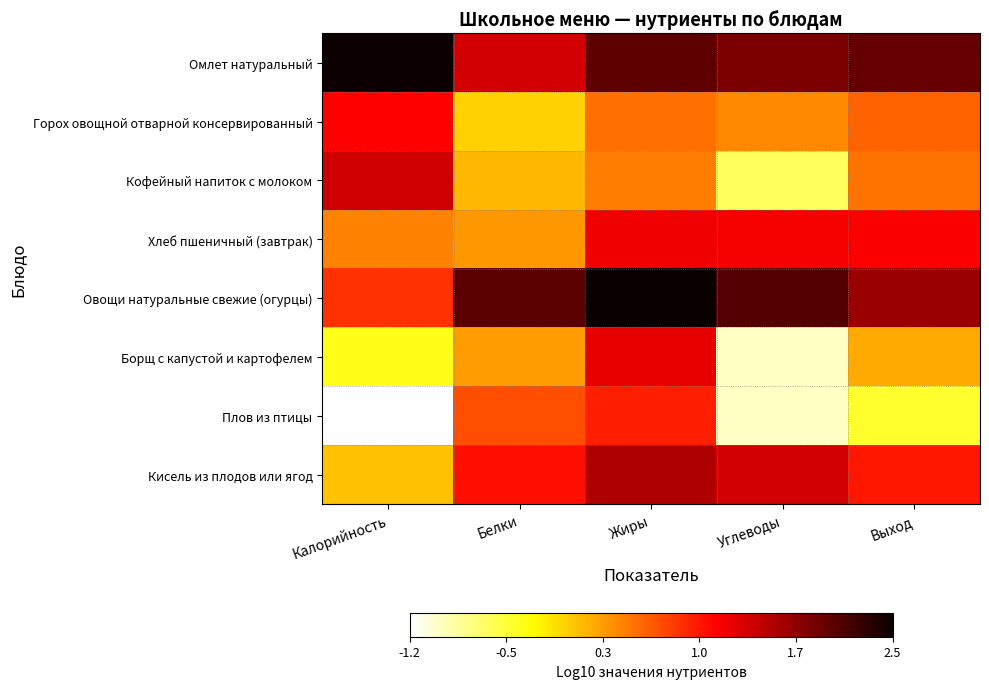

At which category is the sum across all series the highest?

Жиры